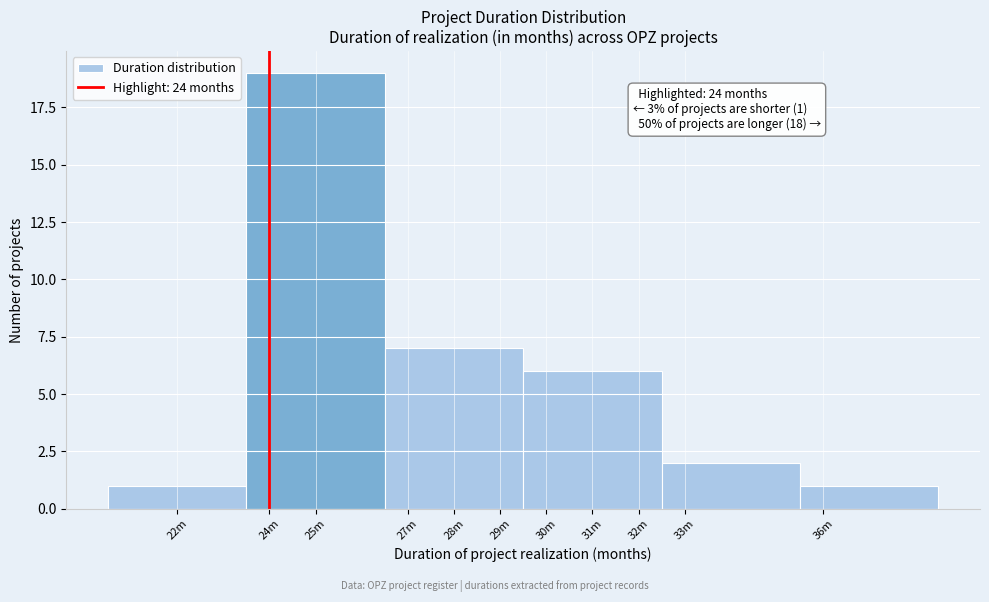

Reading right to left, extract all data points from this chart.

36m=1	33m=2	31m=6	28m=7	25m=19	22m=1